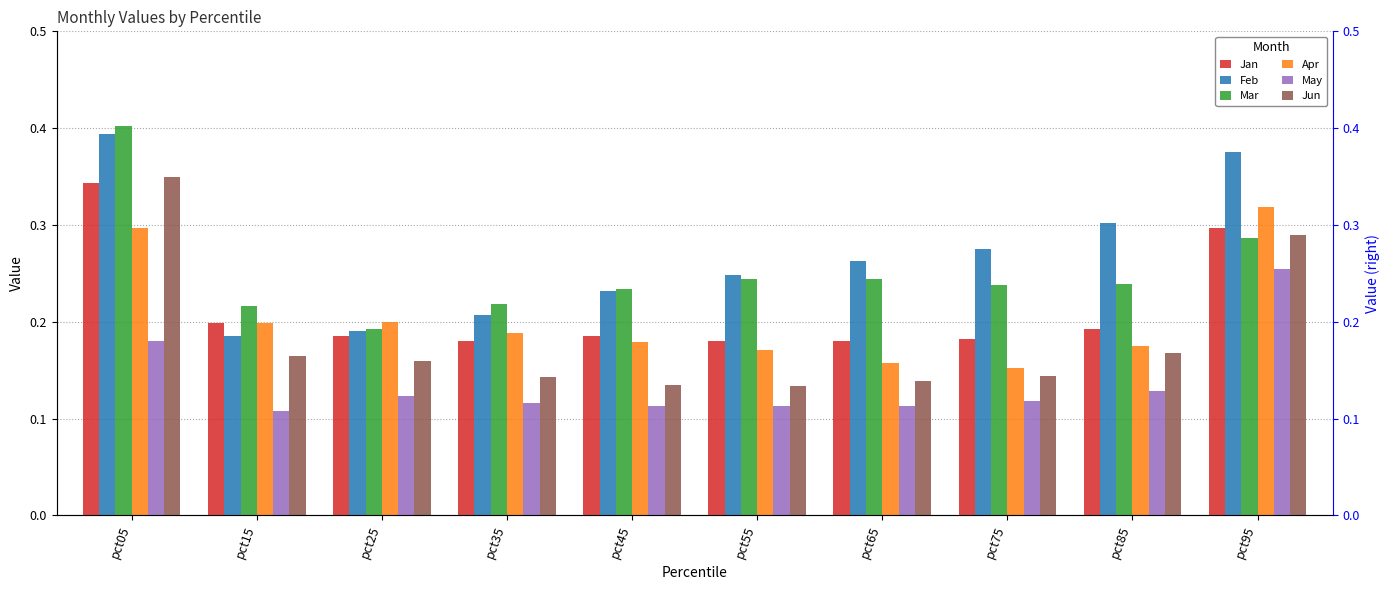

Does the chart contain any negative values?

No